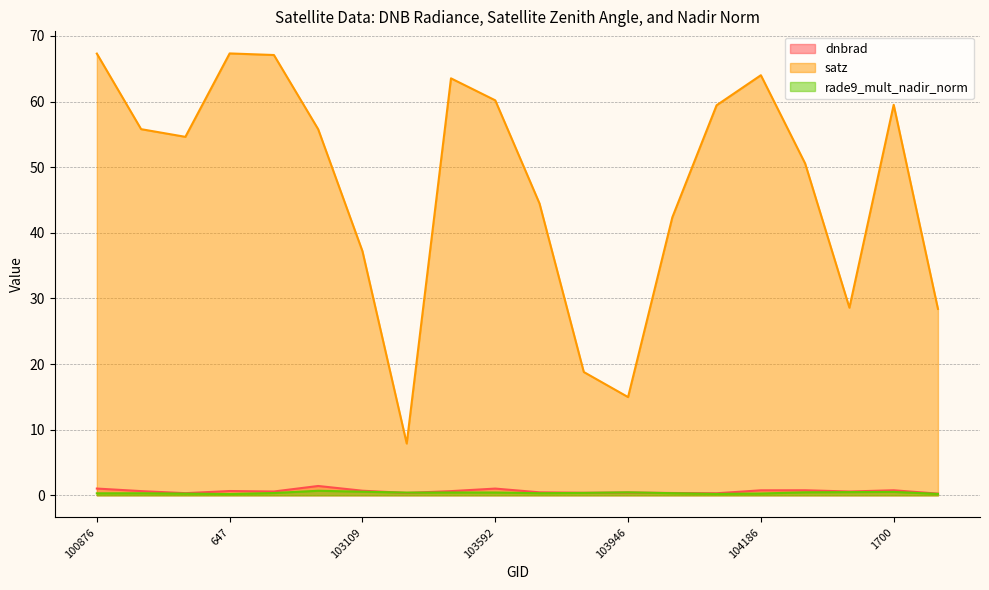

What is the difference between the maximum and minimum values in the rade9_mult_nadir_norm series?

0.5